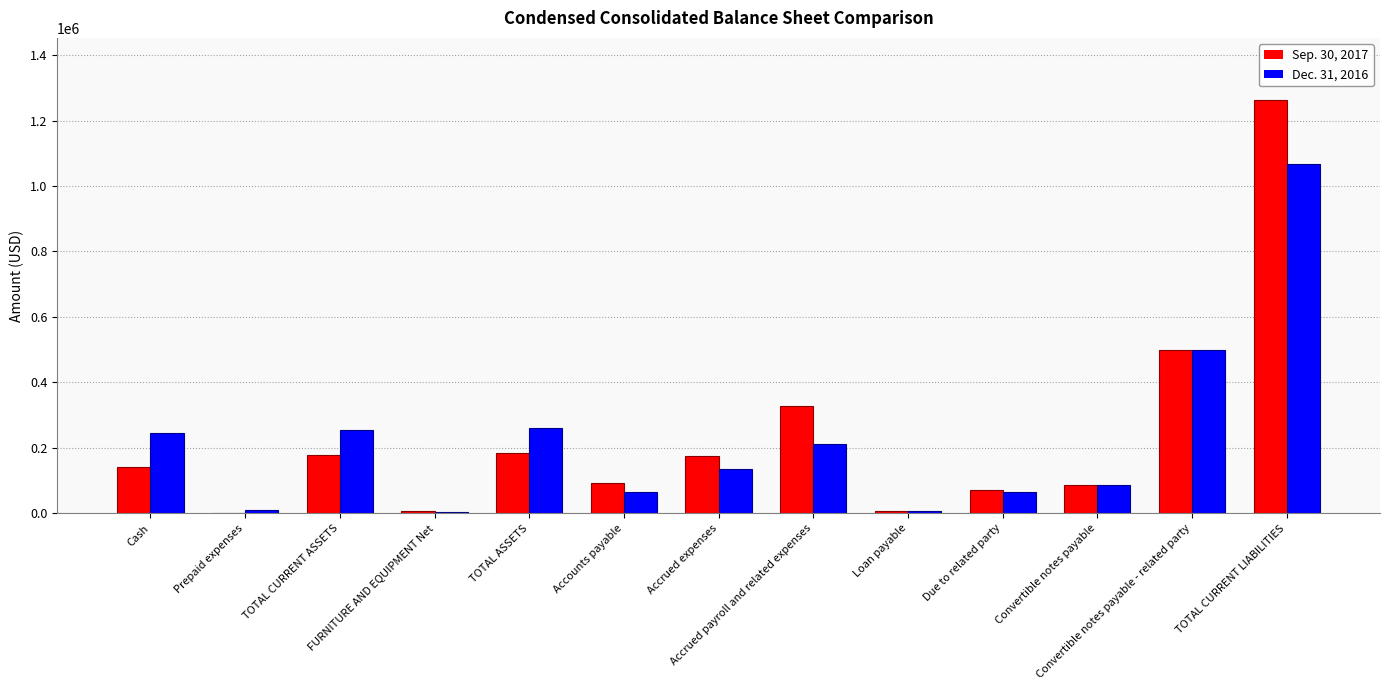

How many groups of bars are there?

13